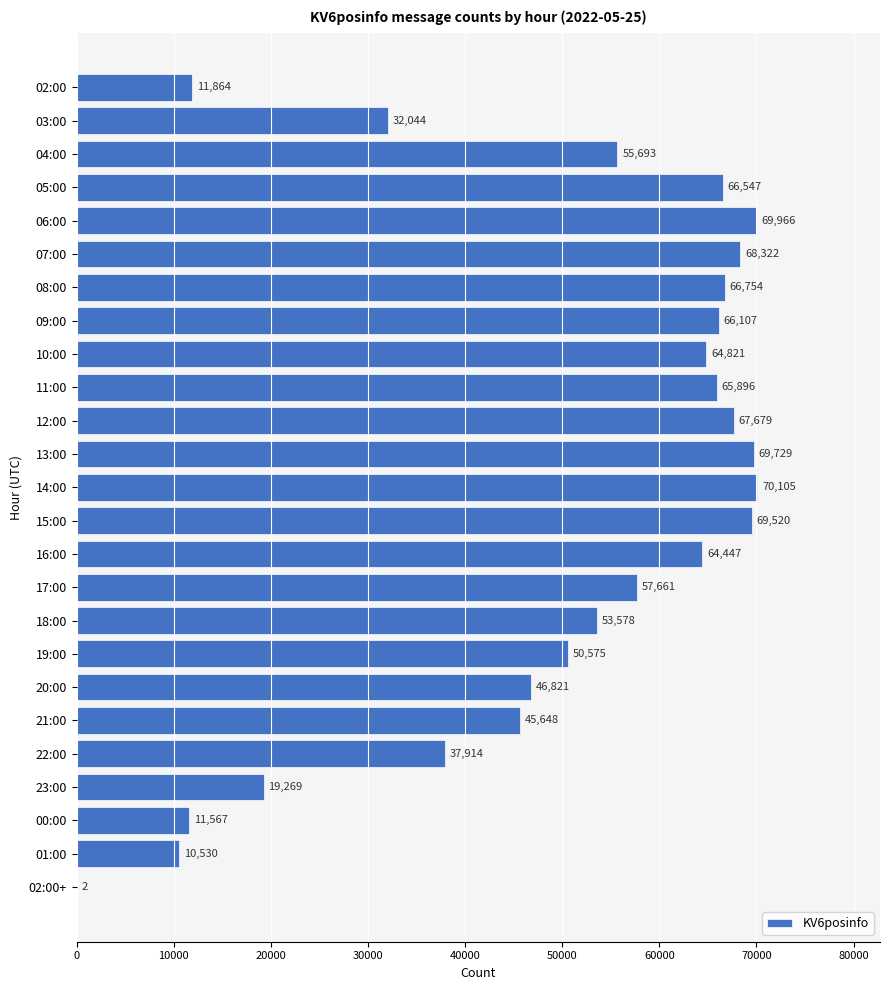

True or false: the data shows 68322 at 07:00.

True